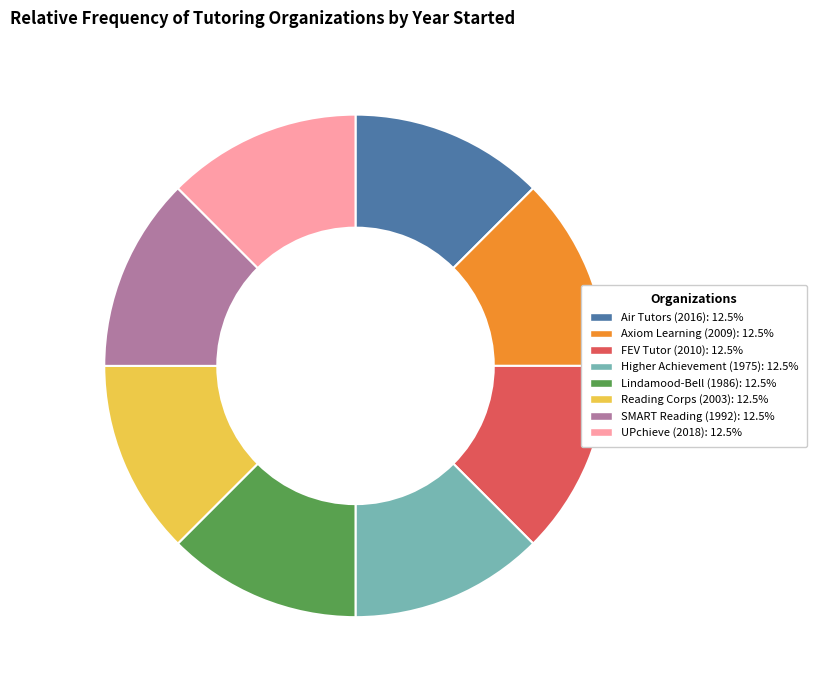

How many slices are in this pie chart?

8